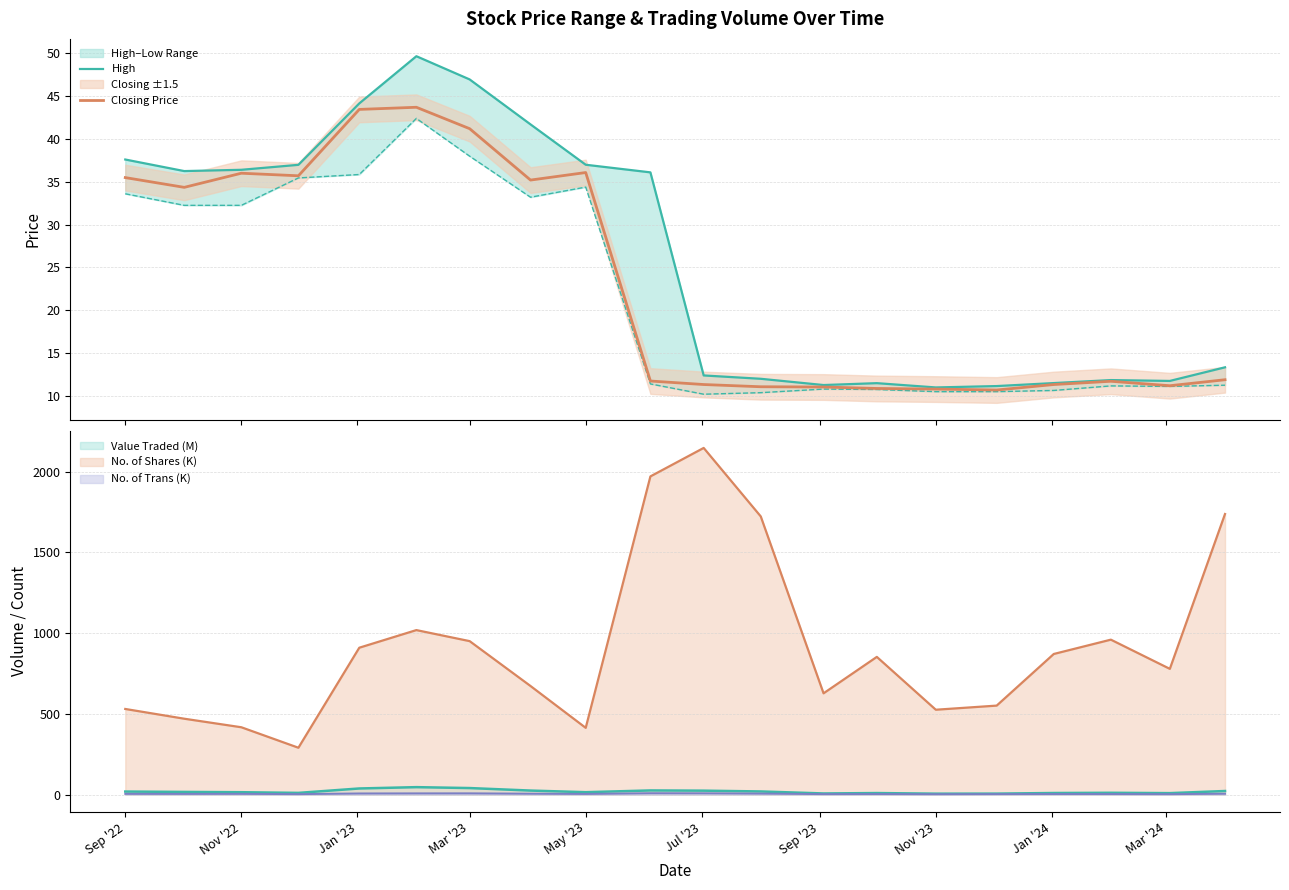

In High, how many points are higher than both neighbors (excluding endpoints)?

3